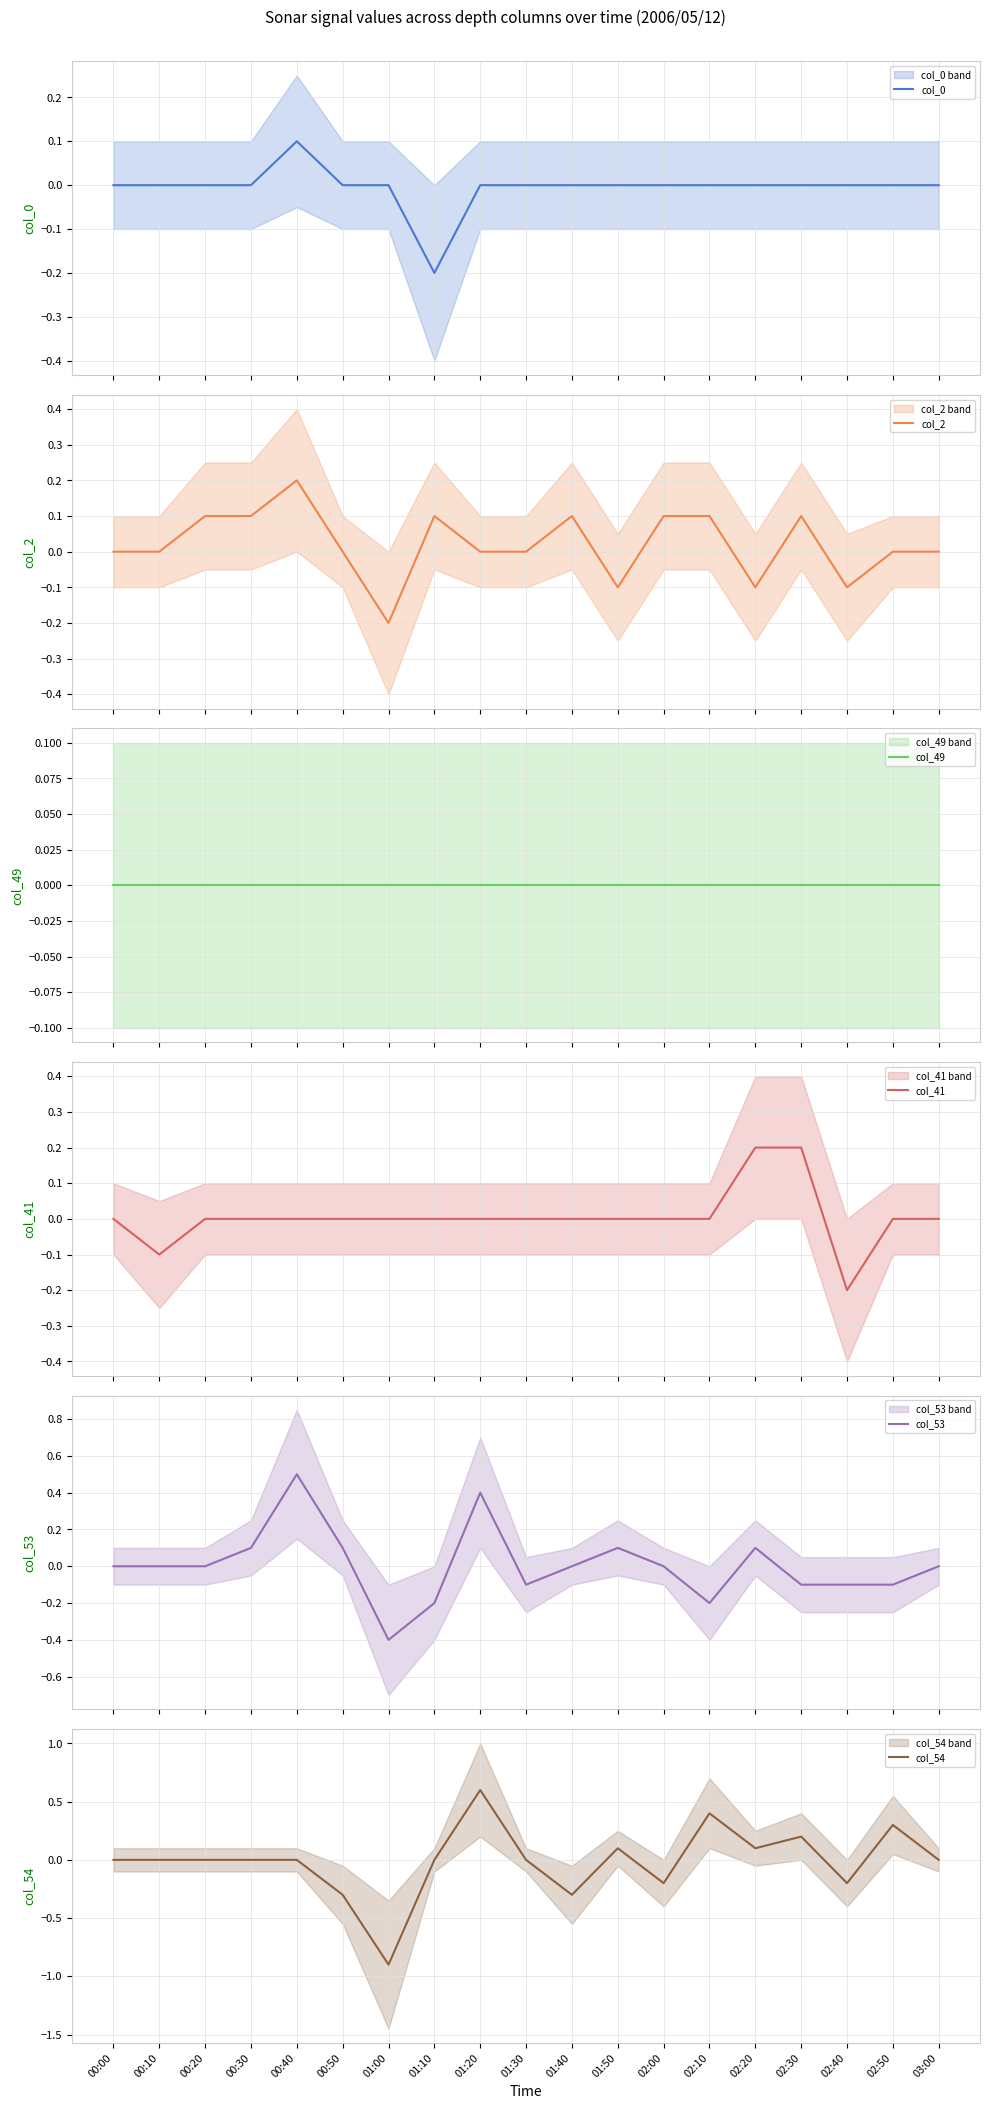

What is the highest value of the col_41 series?

0.2